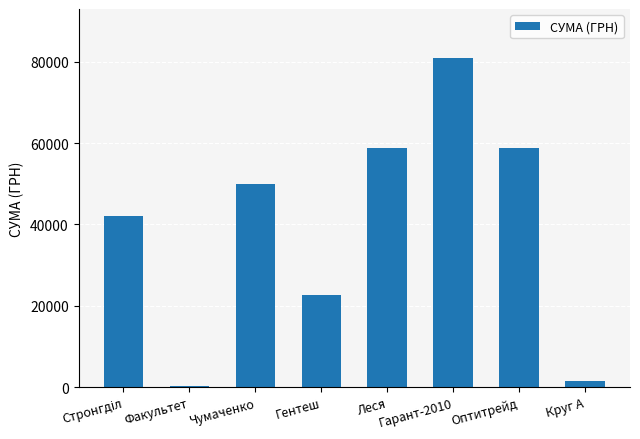

What is the maximum value shown in the chart?

80821.4